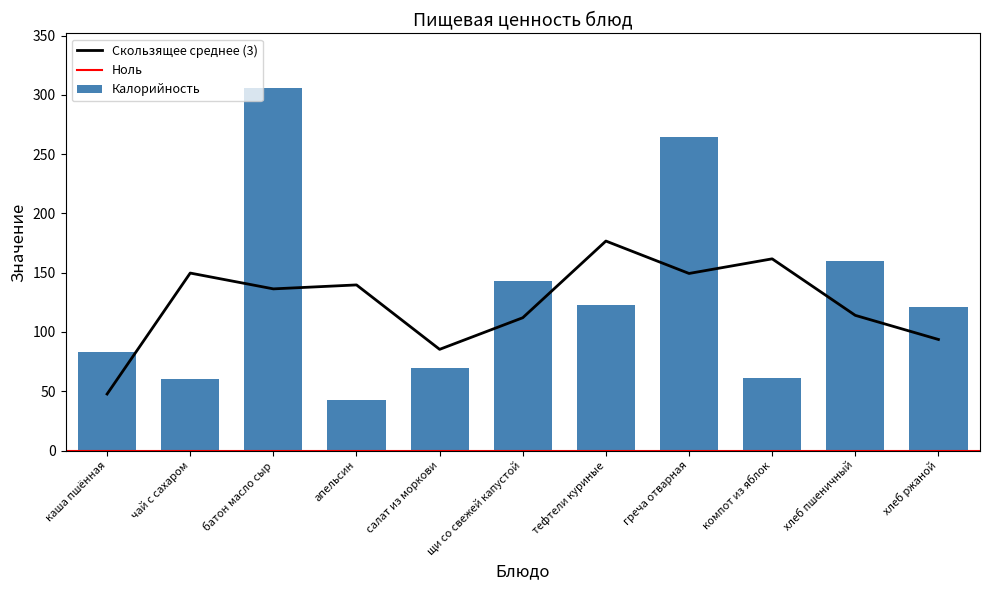

What is the label of the 7th bar from the right?

салат из моркови